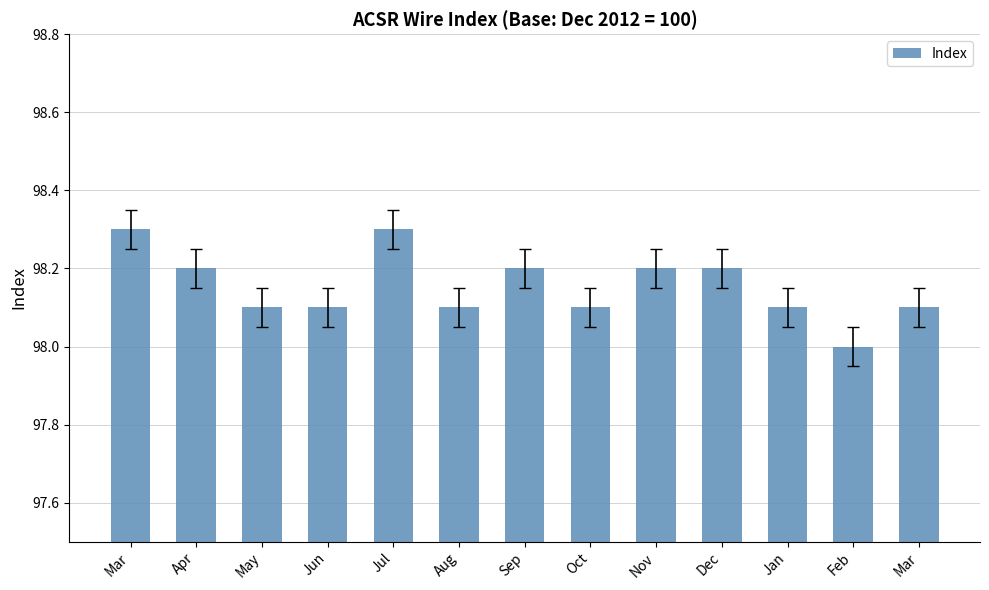

What is the ratio of the value at Mar to the value at Sep?

1.0